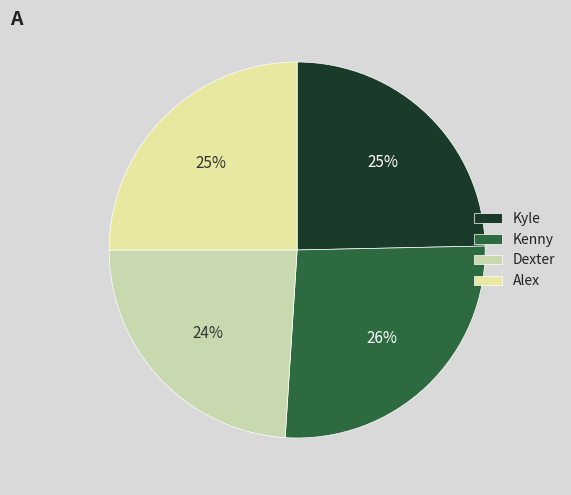

To the nearest percent, what is the average slice percentage?

25%